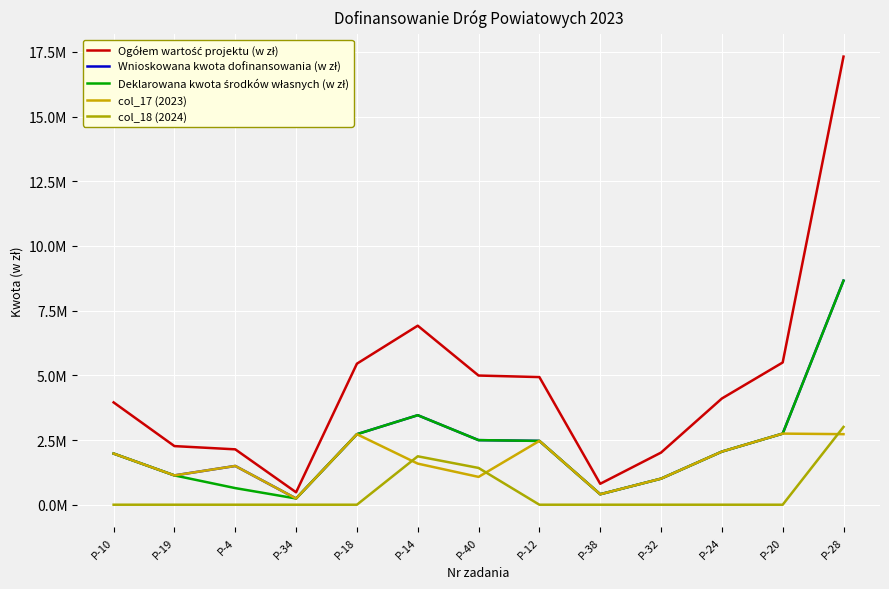

Is this an area chart (filled region under the line)?

No